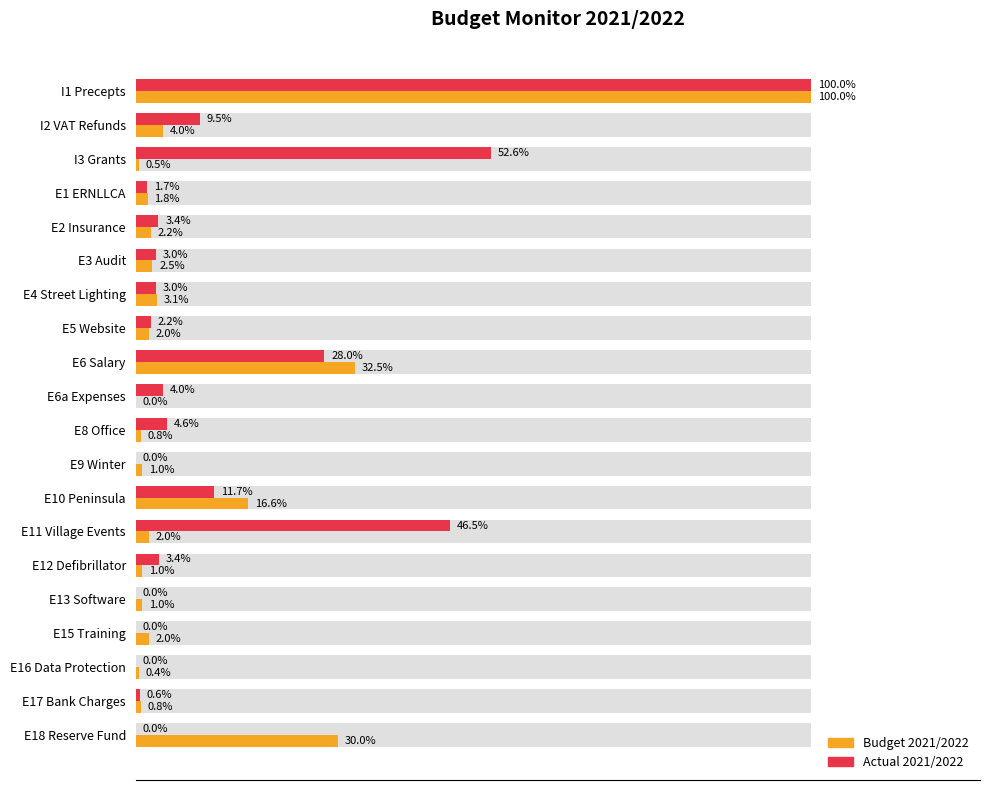

How many bars are there in each group?

2